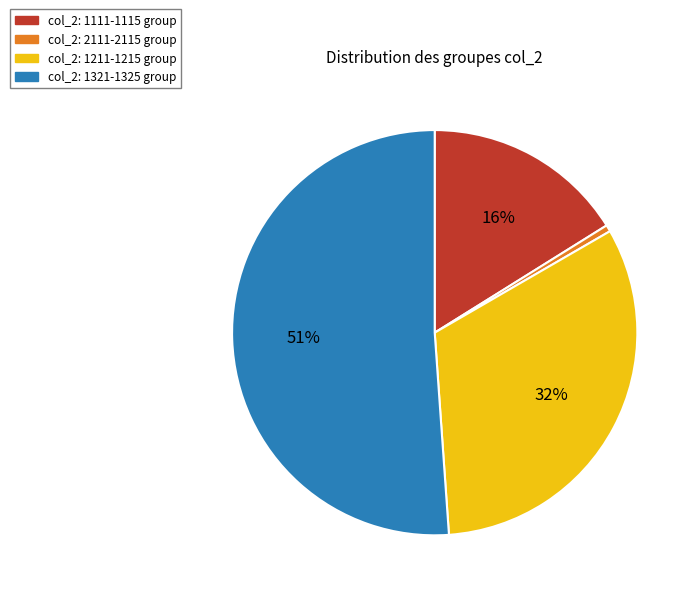

To the nearest percent, what is the average slice percentage?

25%